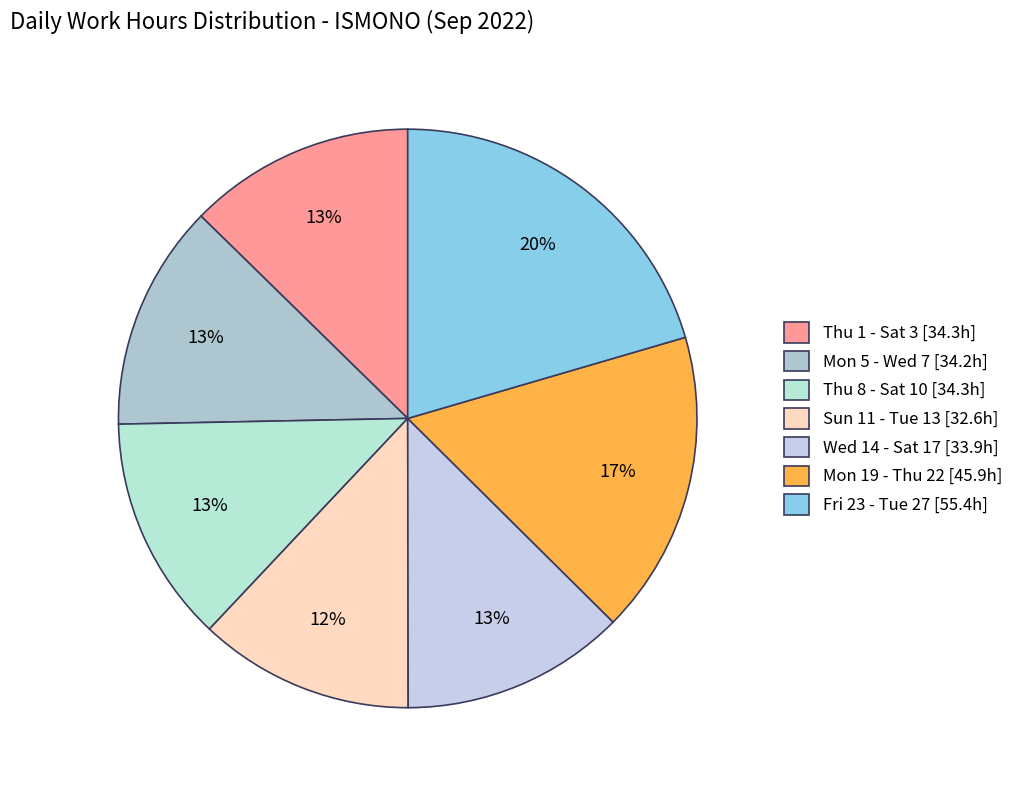

Count the number of slices in the pie.

7